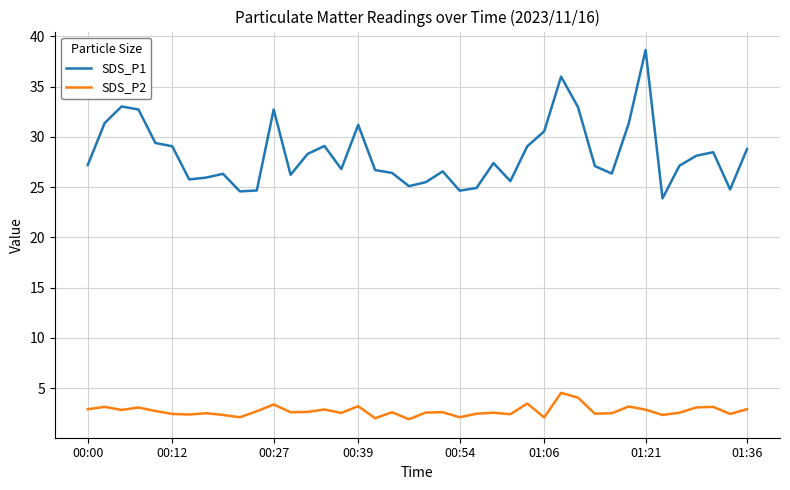

What is the average value of the SDS_P1 series?

28.3